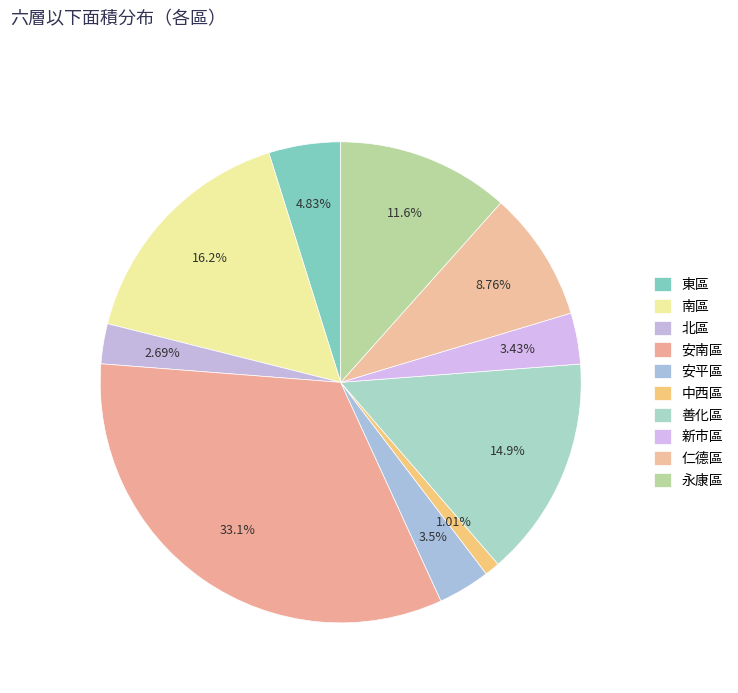

To the nearest percent, what portion does 東區 represent?

5%